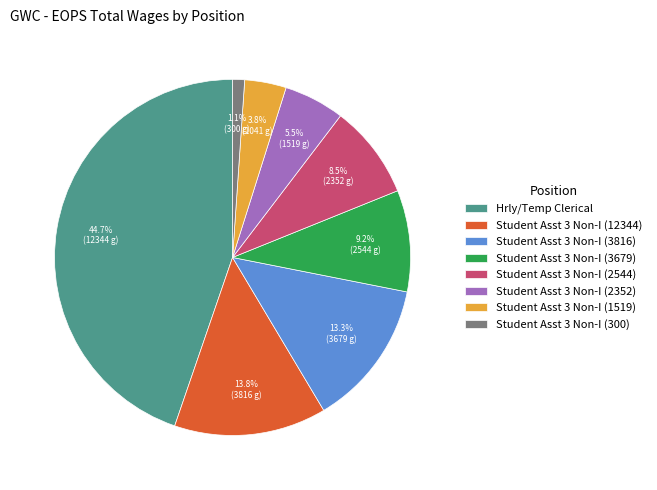

To the nearest percent, what percentage of the pie is Student Asst 3 Non-I (12344)?

14%